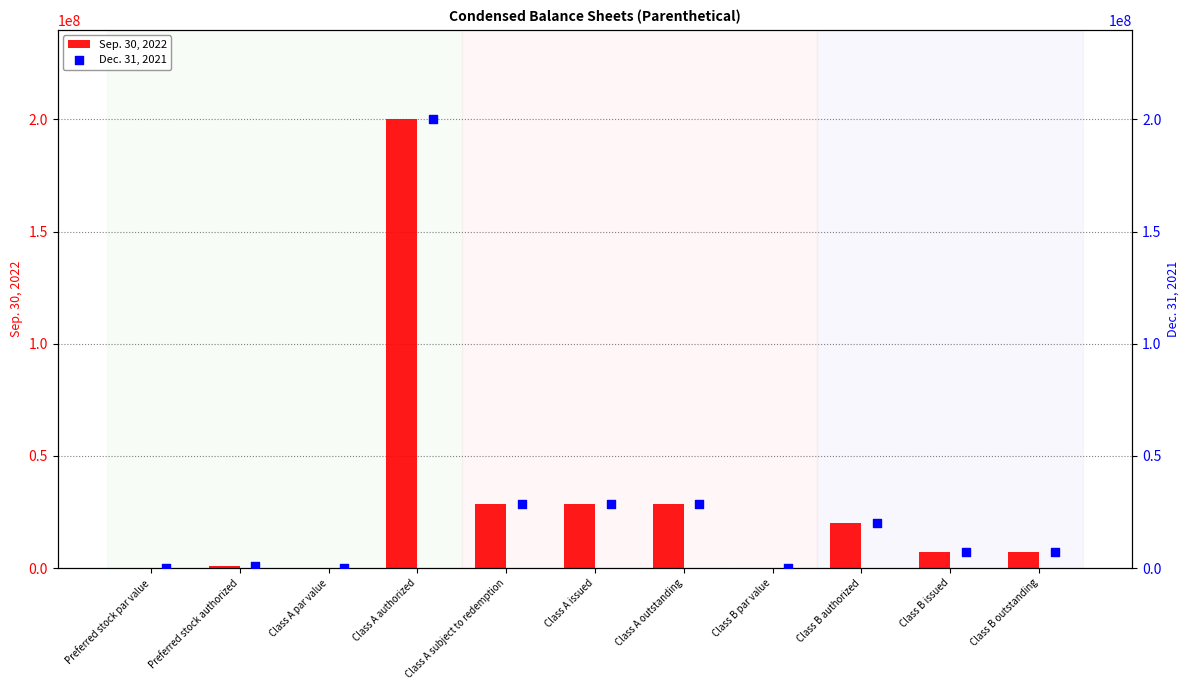

At how many categories does at least one series exceed 96181119?

1